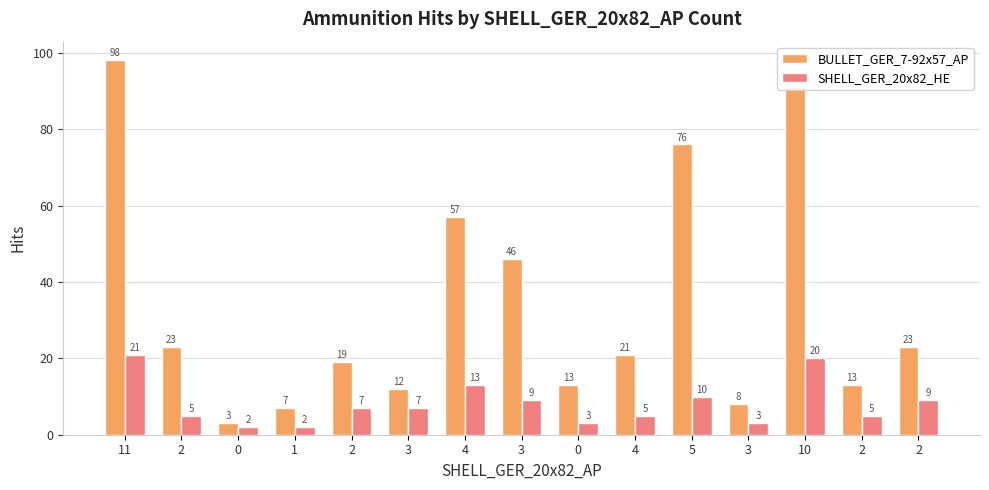

What is the difference between the highest and lowest values at 3?

5